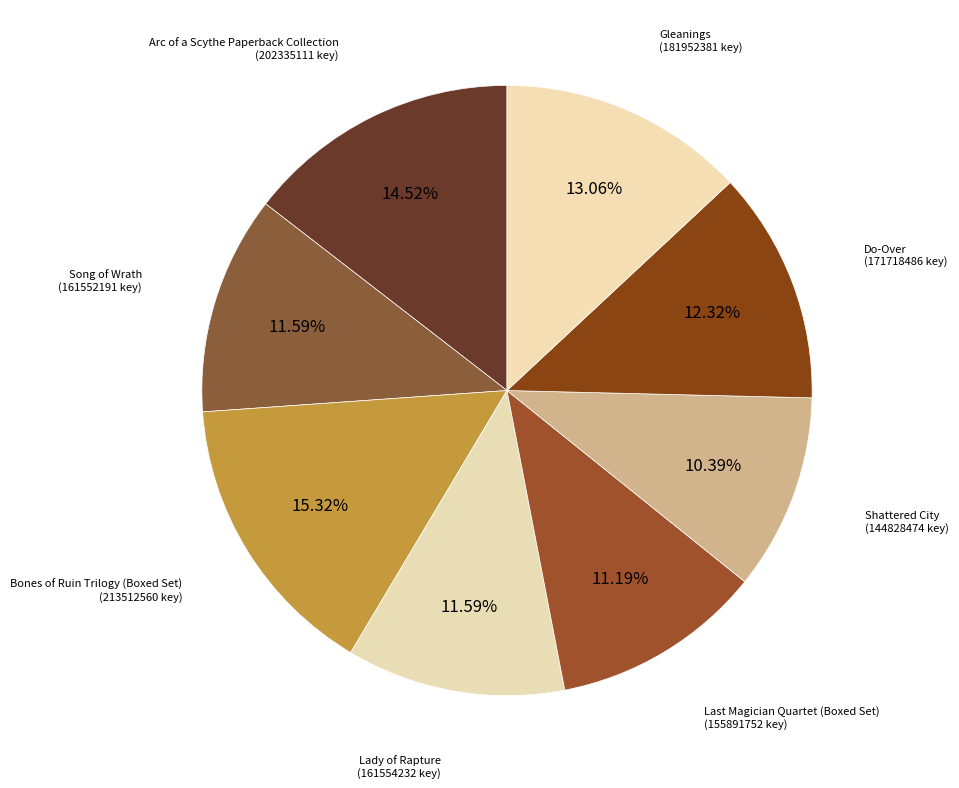

Which slice is the smallest?

Shattered City